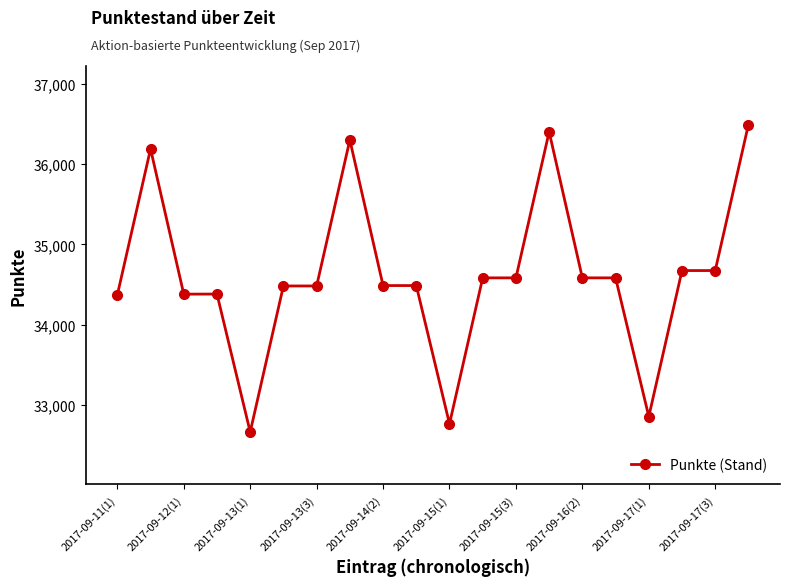

What is the greatest value displayed?

36495